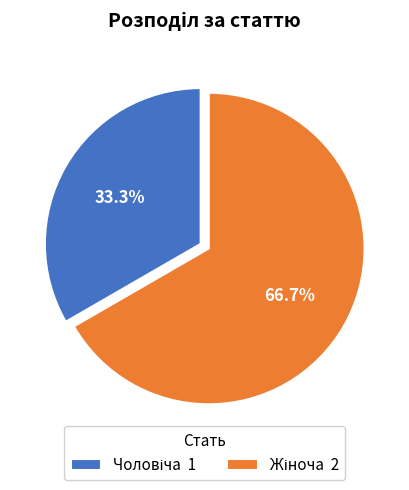

Is there any slice that represents more than half of the pie?

Yes